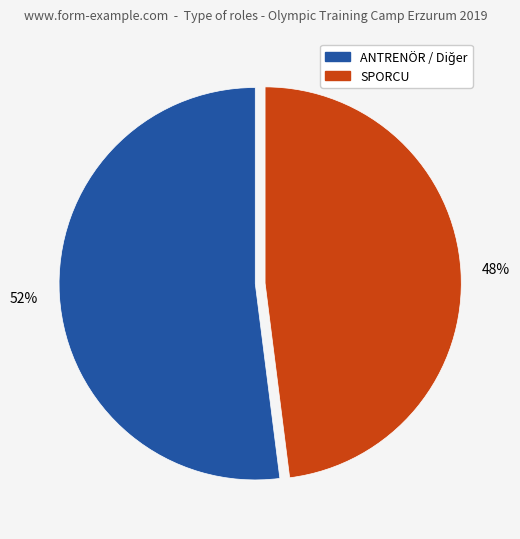

Is there any slice that represents more than half of the pie?

Yes